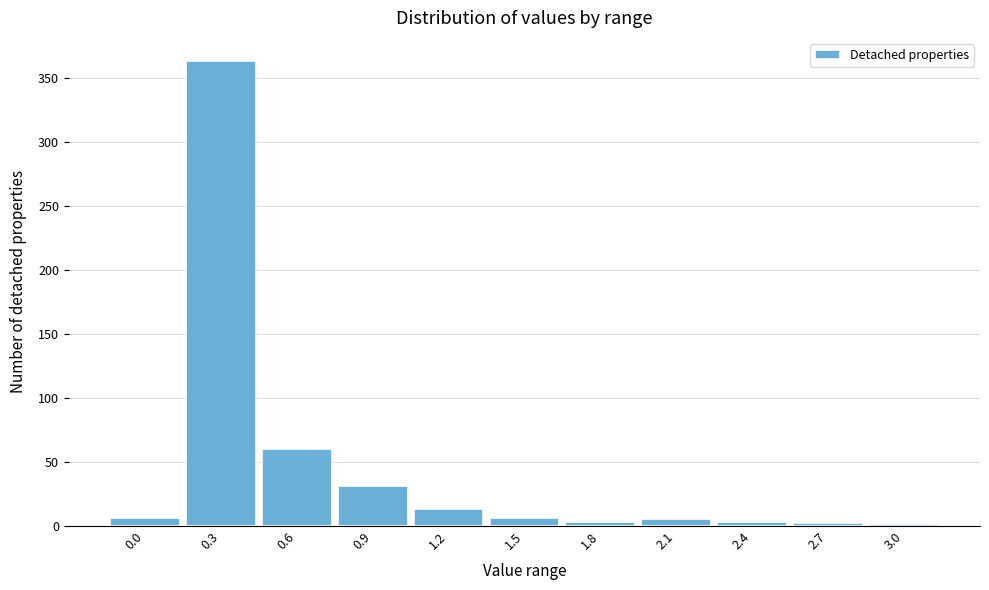

What is the sum of all values?

493